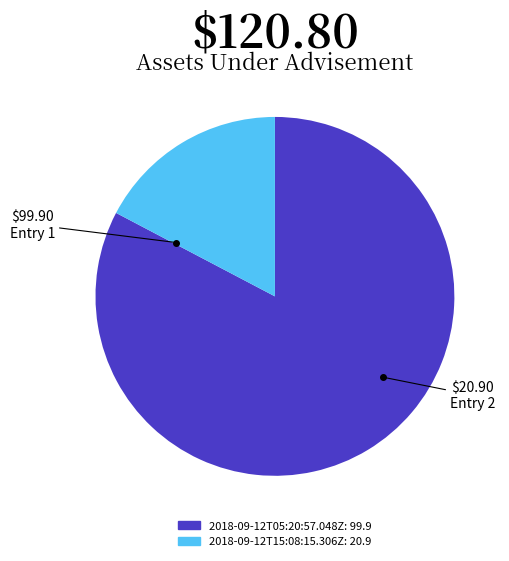

Which slice is the largest?

2018-09-12T05:20:57.048Z